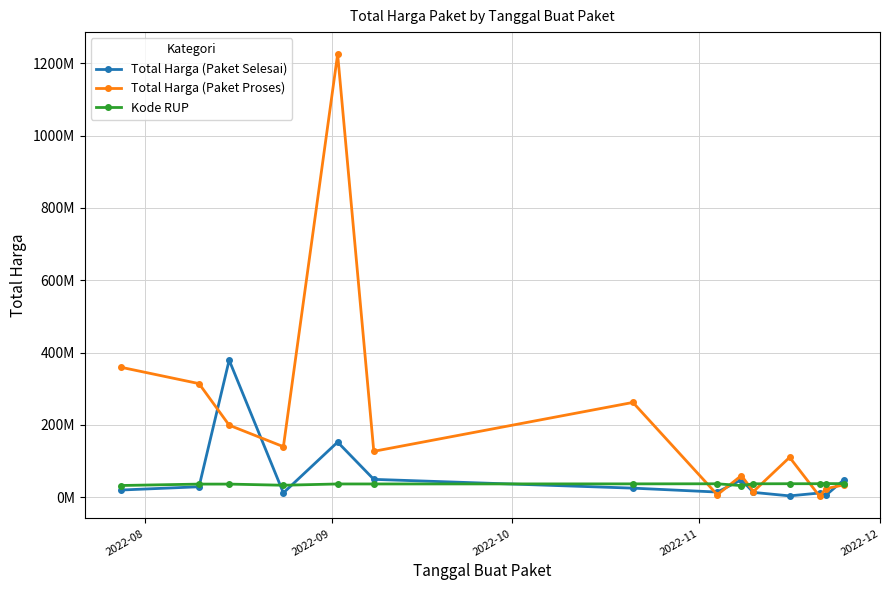

Does the chart have visible grid lines?

Yes